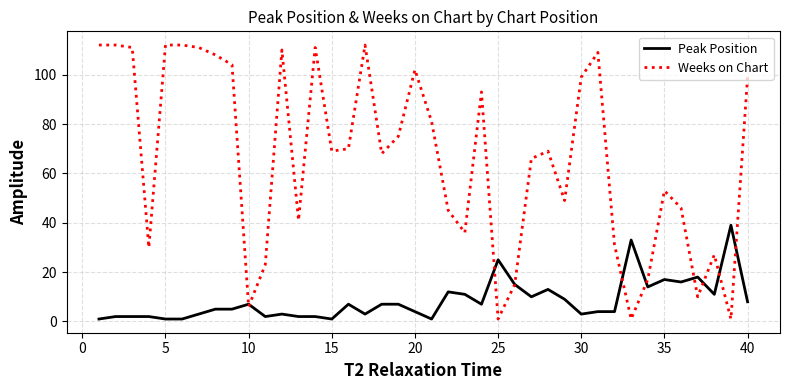

What is the maximum value shown in the chart?

112